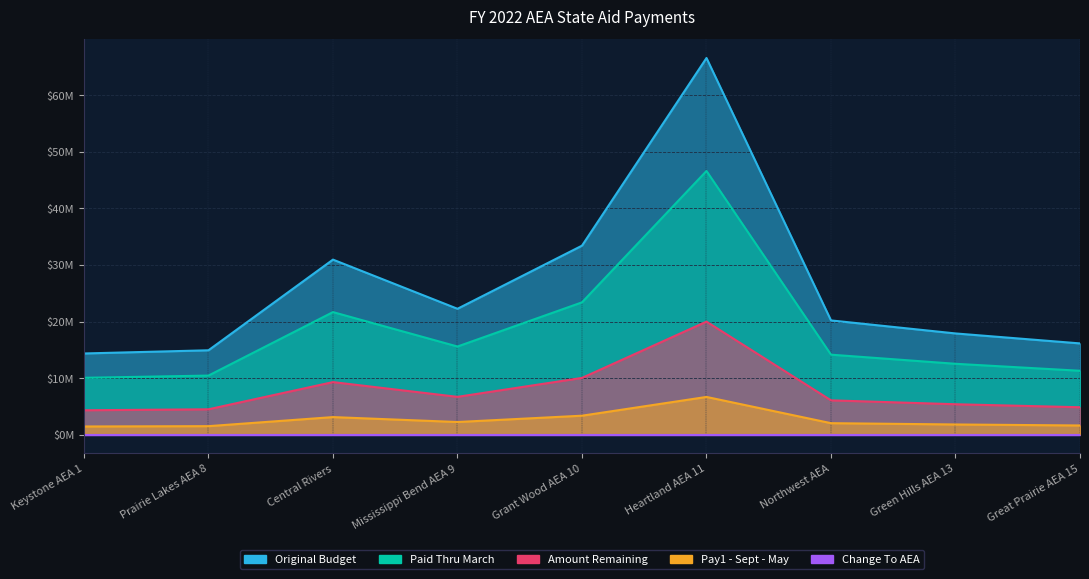

In Original Budget, how many points are higher than both neighbors (excluding endpoints)?

2